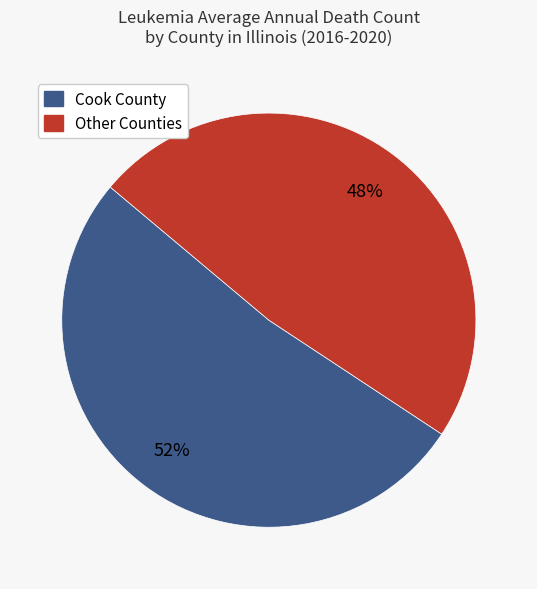

Is there any slice that represents more than half of the pie?

Yes